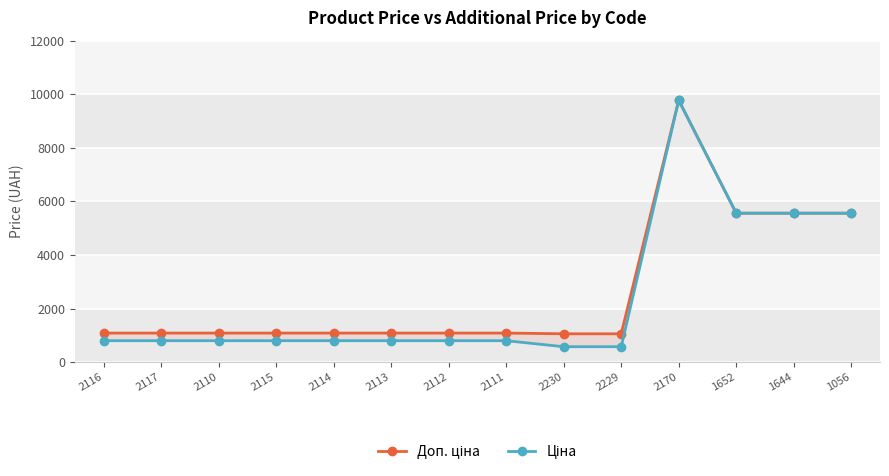

Reading left to right, what are all the values shown in this chart?

Доп. ціна: 1087.0	1087.0	1087.0	1087.0	1087.0	1087.0	1087.0	1087.0	1060.0	1060.0	9775.5	5560.3	5560.3	5560.3
Ціна: 802.1	802.1	802.1	802.1	802.1	802.1	802.1	802.1	578.1	578.1	9775.5	5560.3	5560.3	5560.3